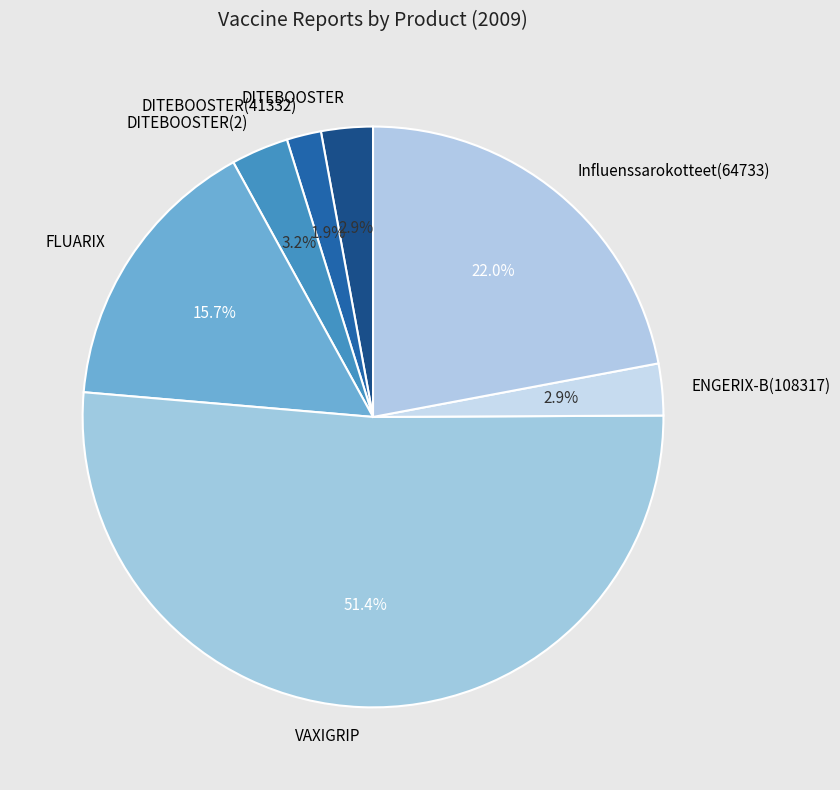

To the nearest percent, what is the combined percentage of DITEBOOSTER and DITEBOOSTER(2)?

6%